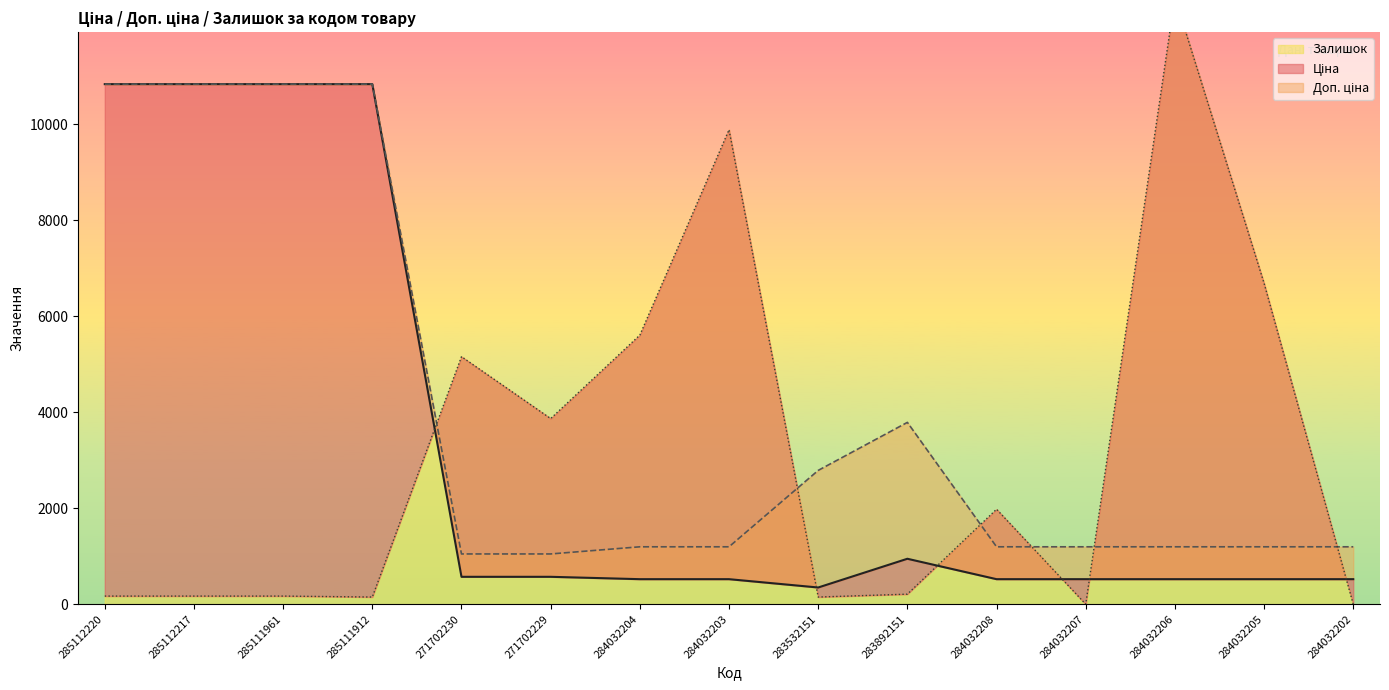

Between 284032203 and 283532151, which is larger?

284032203